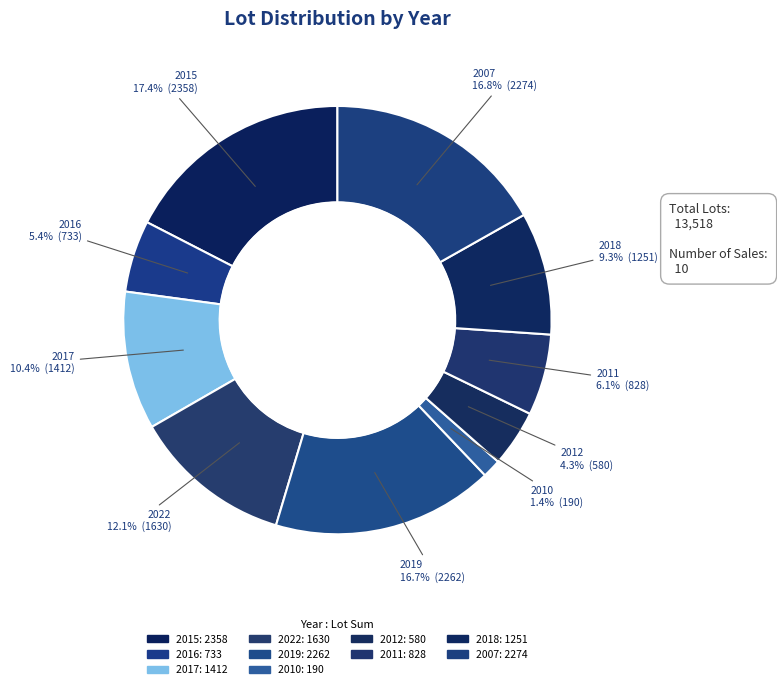

Which has a higher value, 2012 or 2016?

2016